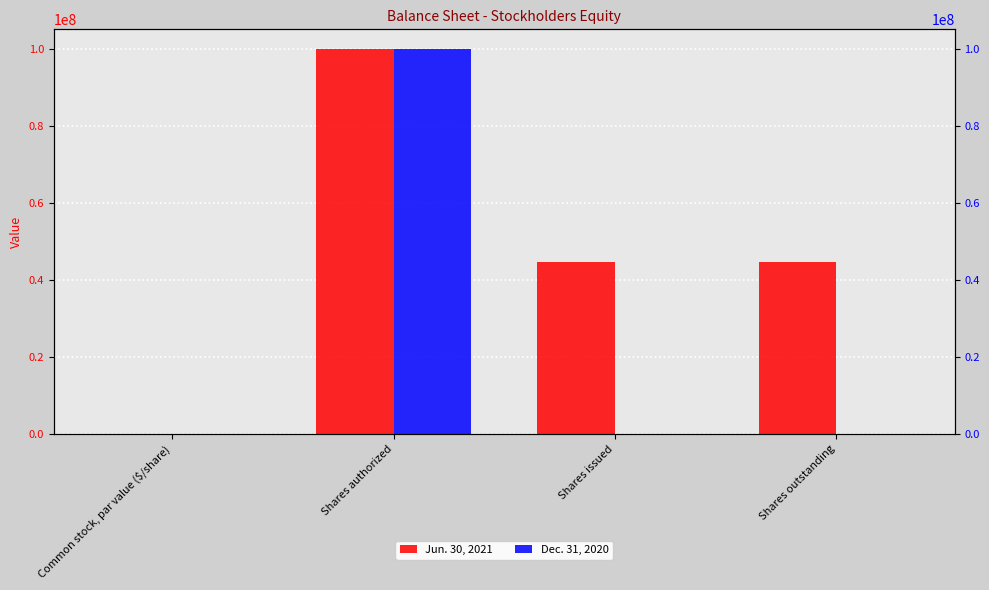

Rank the series by their maximum value, from lowest to highest.

Jun. 30, 2021, Dec. 31, 2020